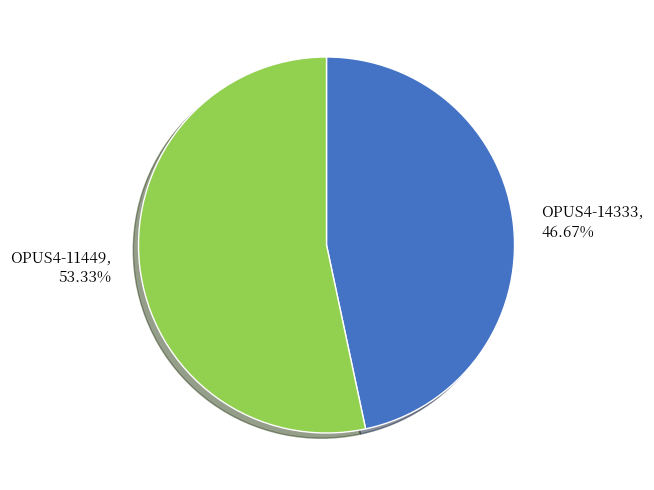

What percentage is NOT represented by OPUS4-11449?

46.7%